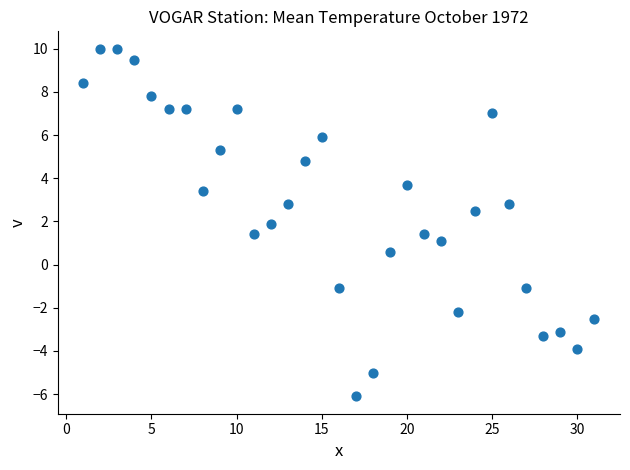

What is the range of X values (max minus min)?

30.0